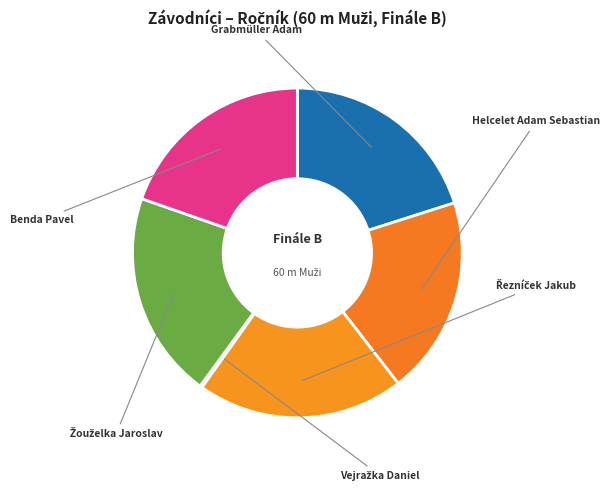

The Benda Pavel slice represents 20% of the pie. True or false?

True